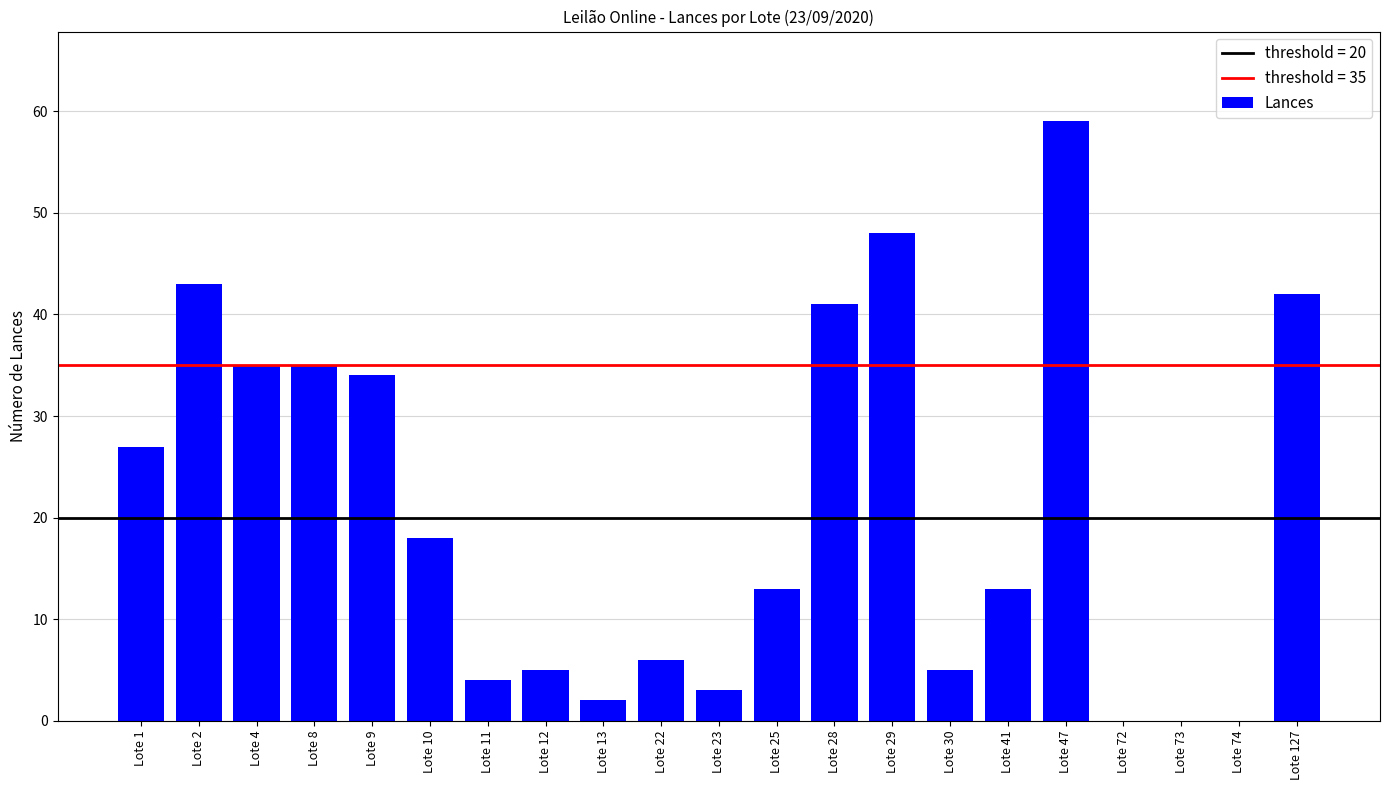

The chart shows a value of 43 at Lote 2. True or false?

True